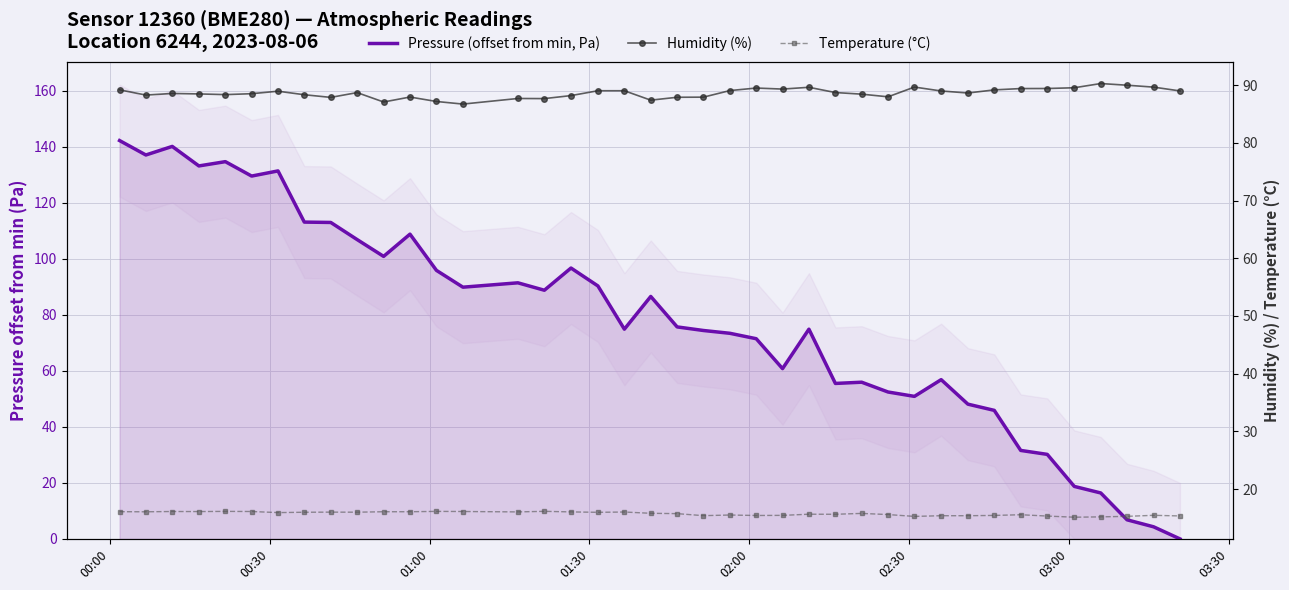

What position from the left is 03:00?

7